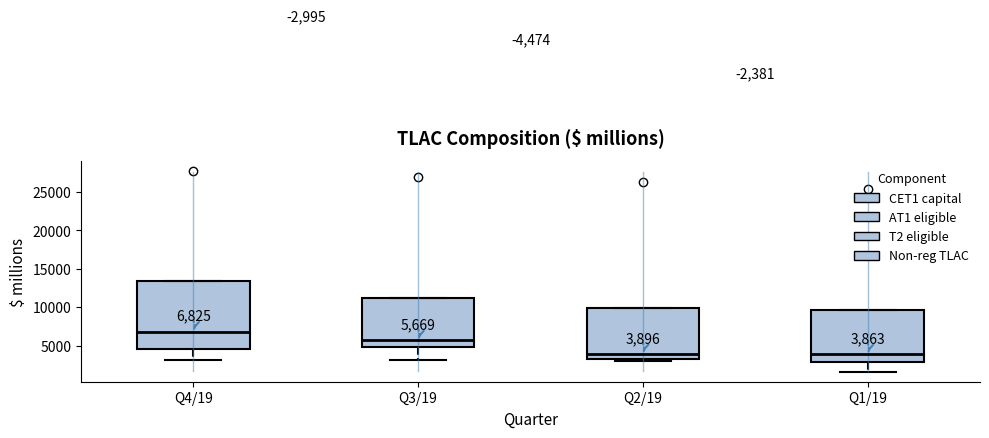

Which box has the highest median line?

Q4/19